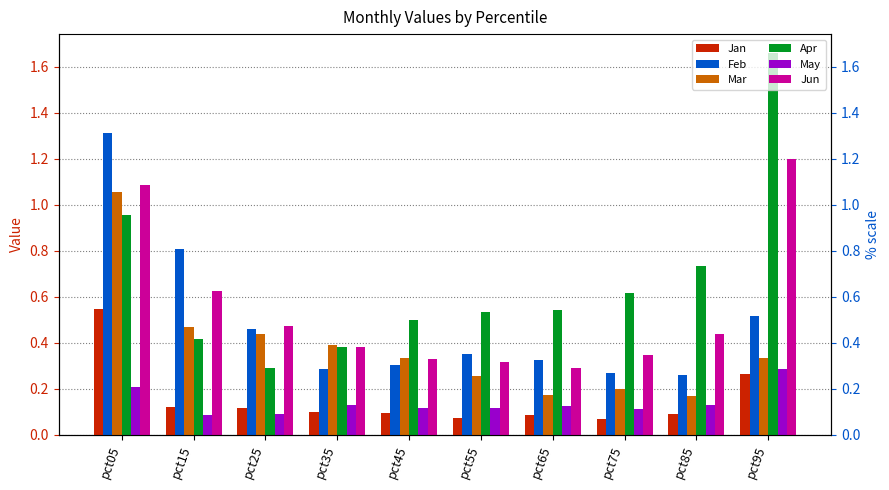

How many bars are there in each group?

6